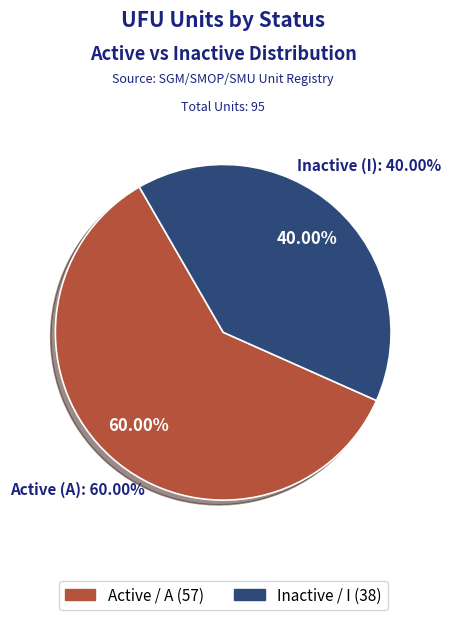

True or false: I accounts for 40% of the total.

True